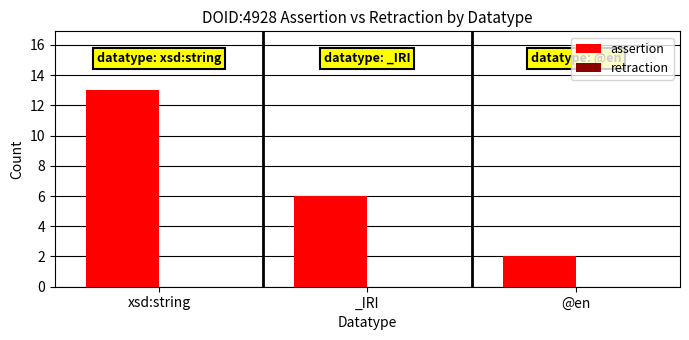

How many bars are there in total?

3